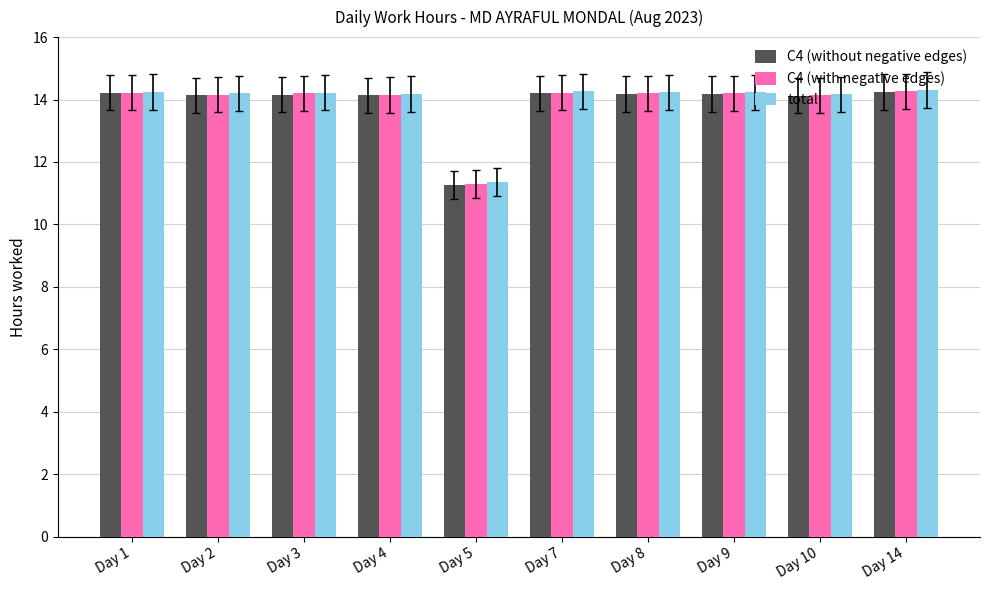

At how many categories does at least one series exceed 13?

9